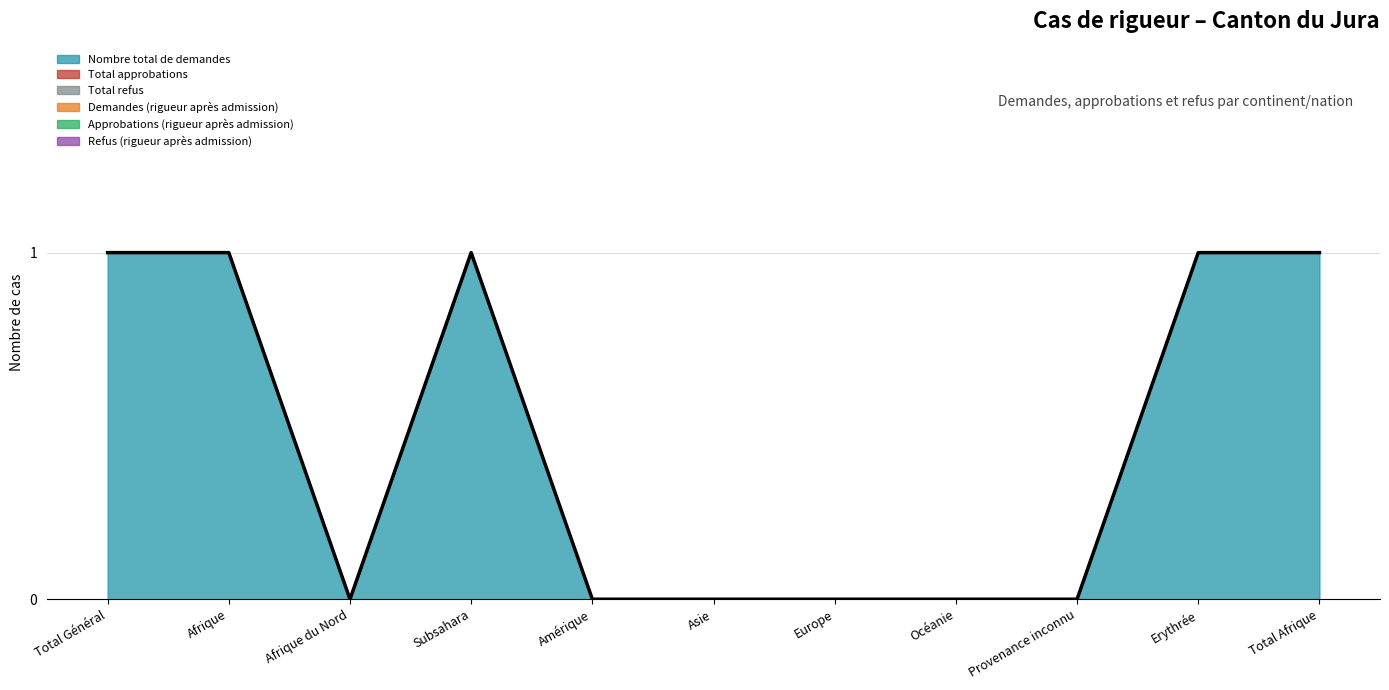

What is the greatest value displayed?

1